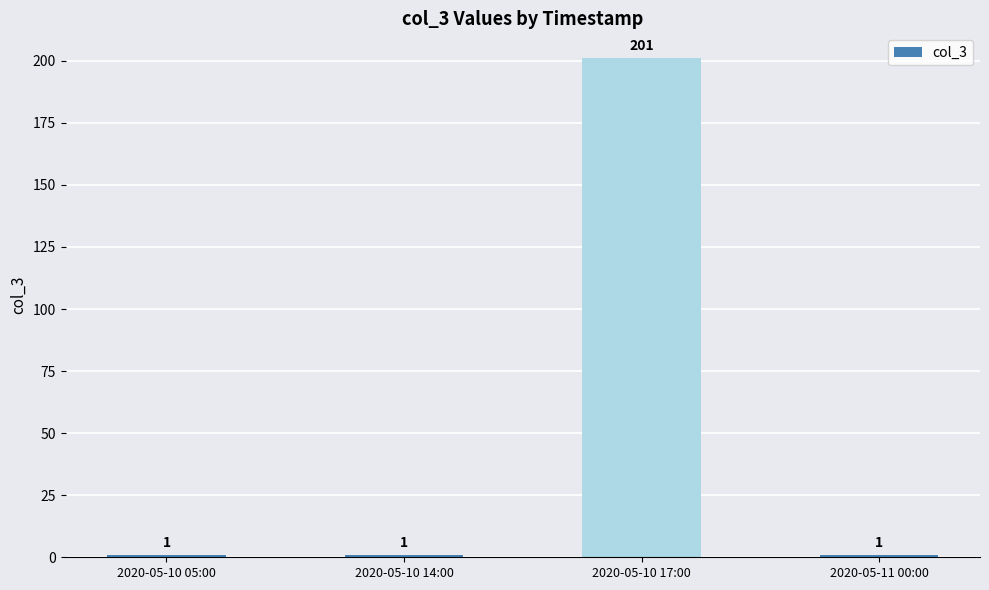

Reading left to right, transcribe all the data shown in this chart.

1	1	201	1